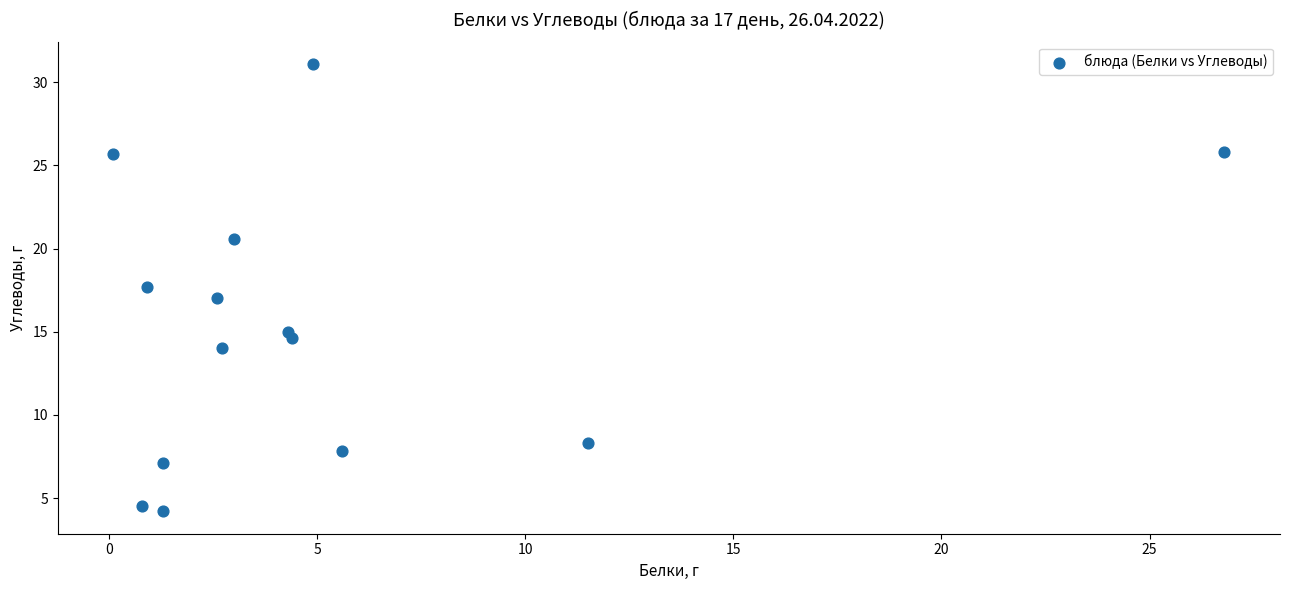

What is the range of X values (max minus min)?

26.7